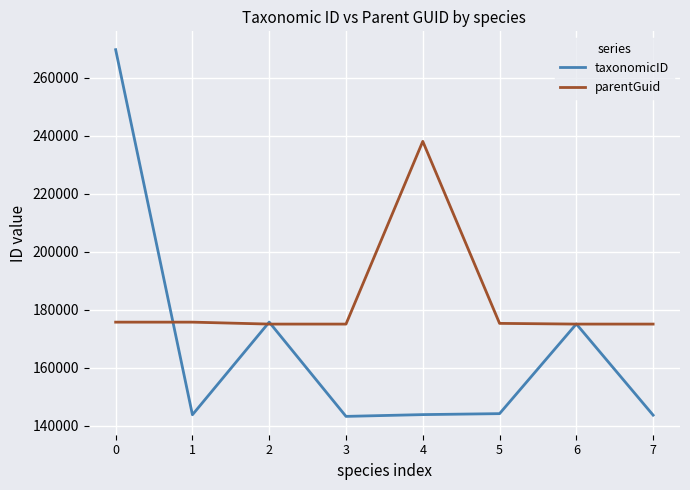

Between which two adjacent categories do parentGuid and taxonomicID first intersect?

0 and 1